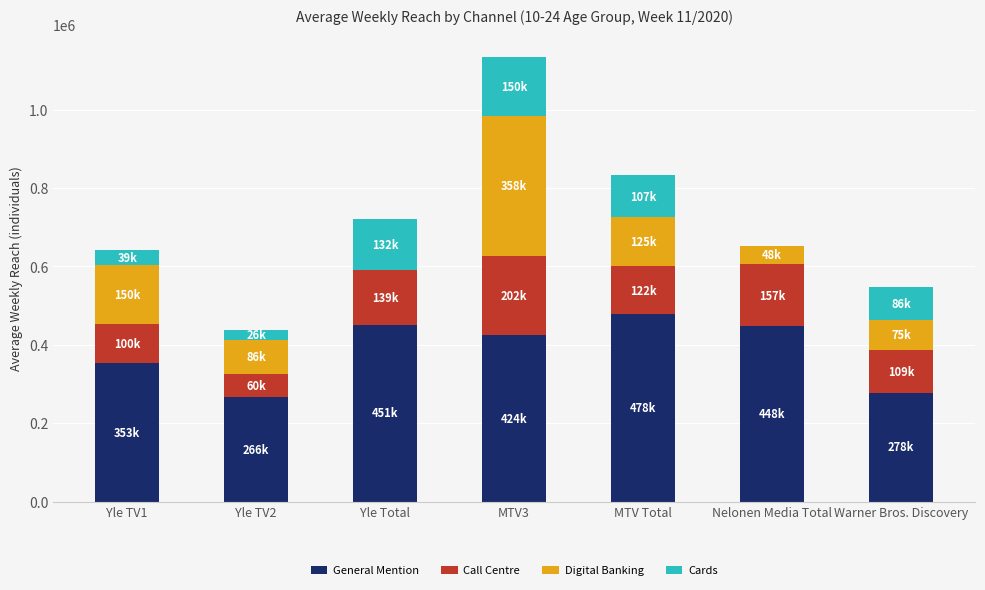

What is the sum of all General Mention values?

2698000